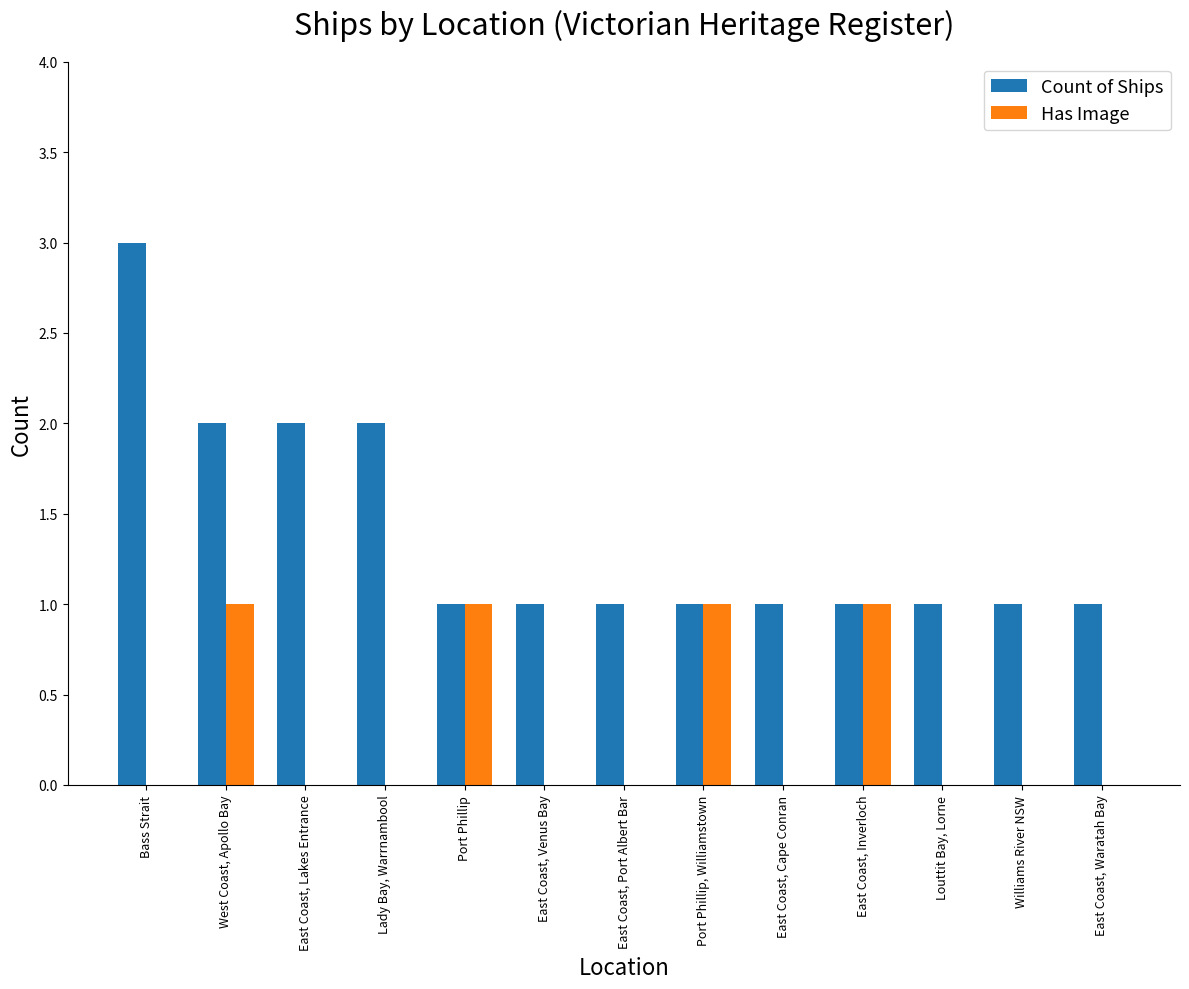

What are all the series names shown in the legend?

Count of Ships, Has Image